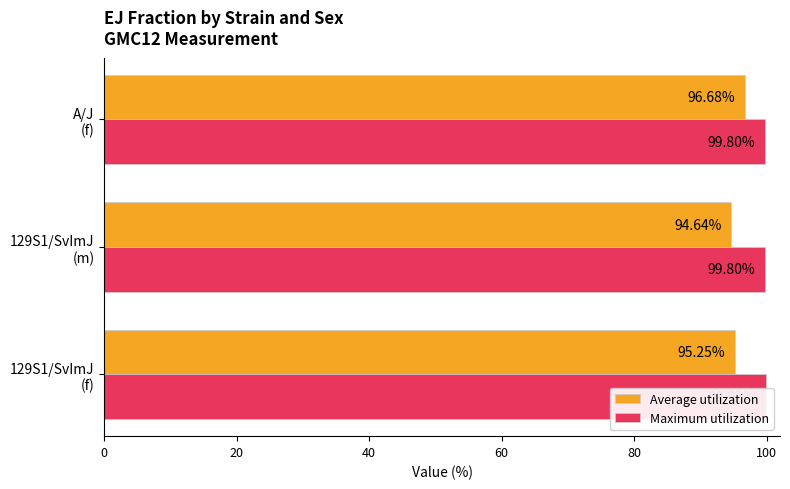

What is the difference between the maximum and minimum values in the Maximum utilization series?

0.1